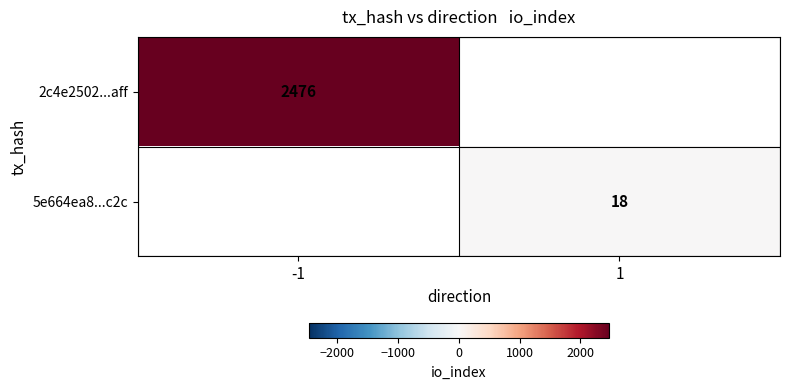

At how many categories does at least one series exceed 843?

1